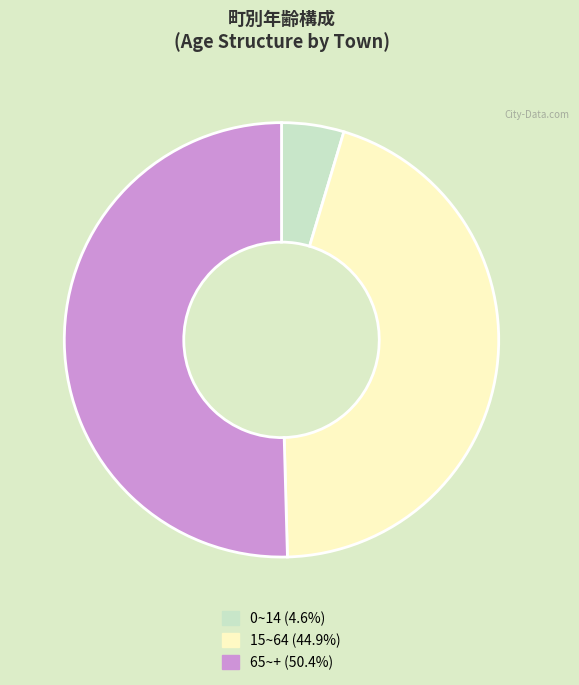

Is the sum of 0~14 (4.6%) and 65~+ (50.4%) greater than half?

Yes